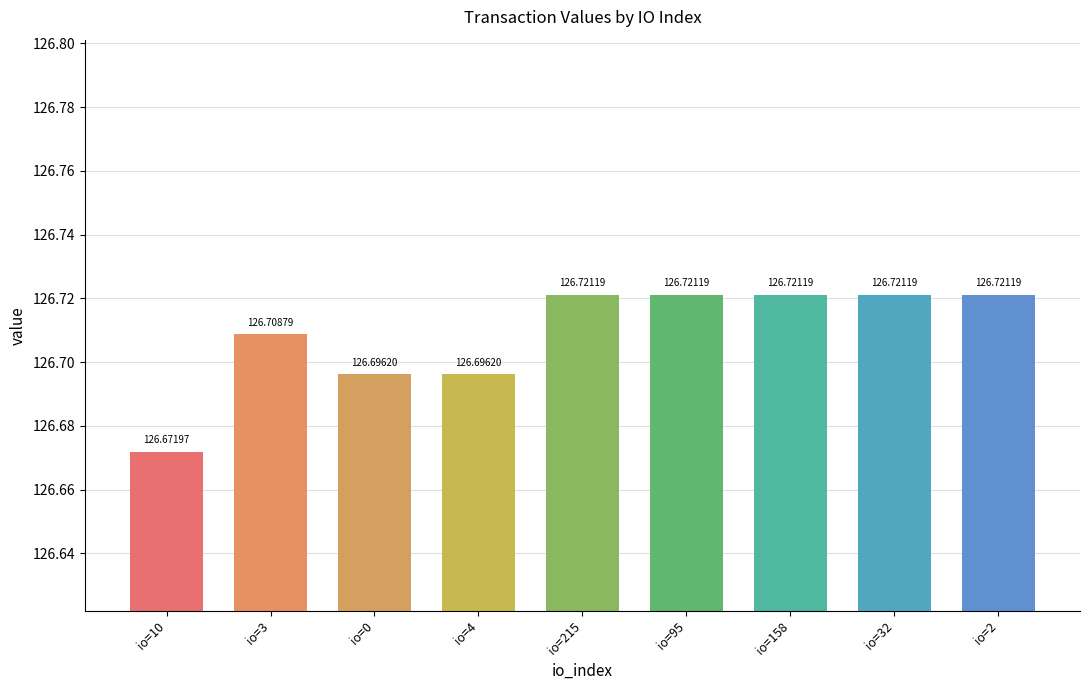

Which has a higher value, io=215 or io=4?

io=215